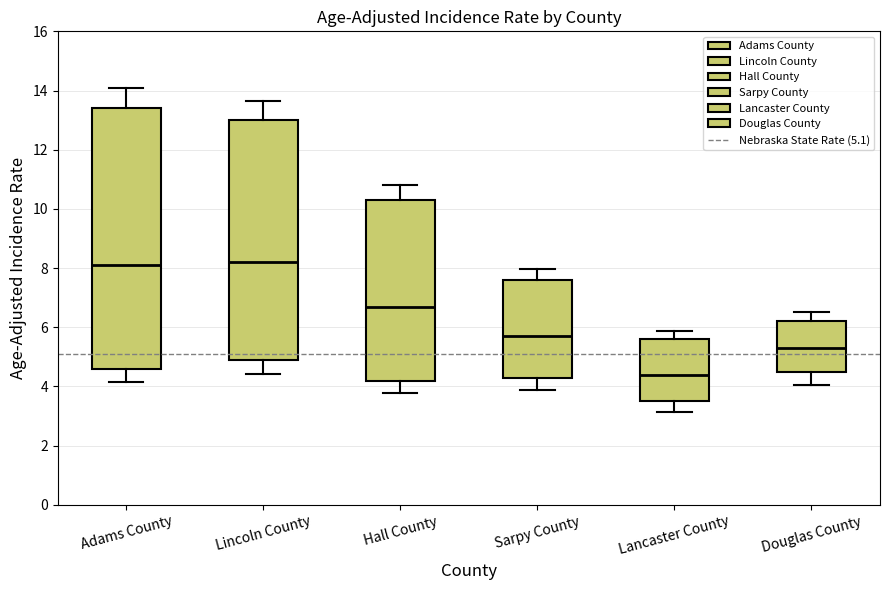

Which box is the tallest, from its lower edge to its upper edge?

Adams County